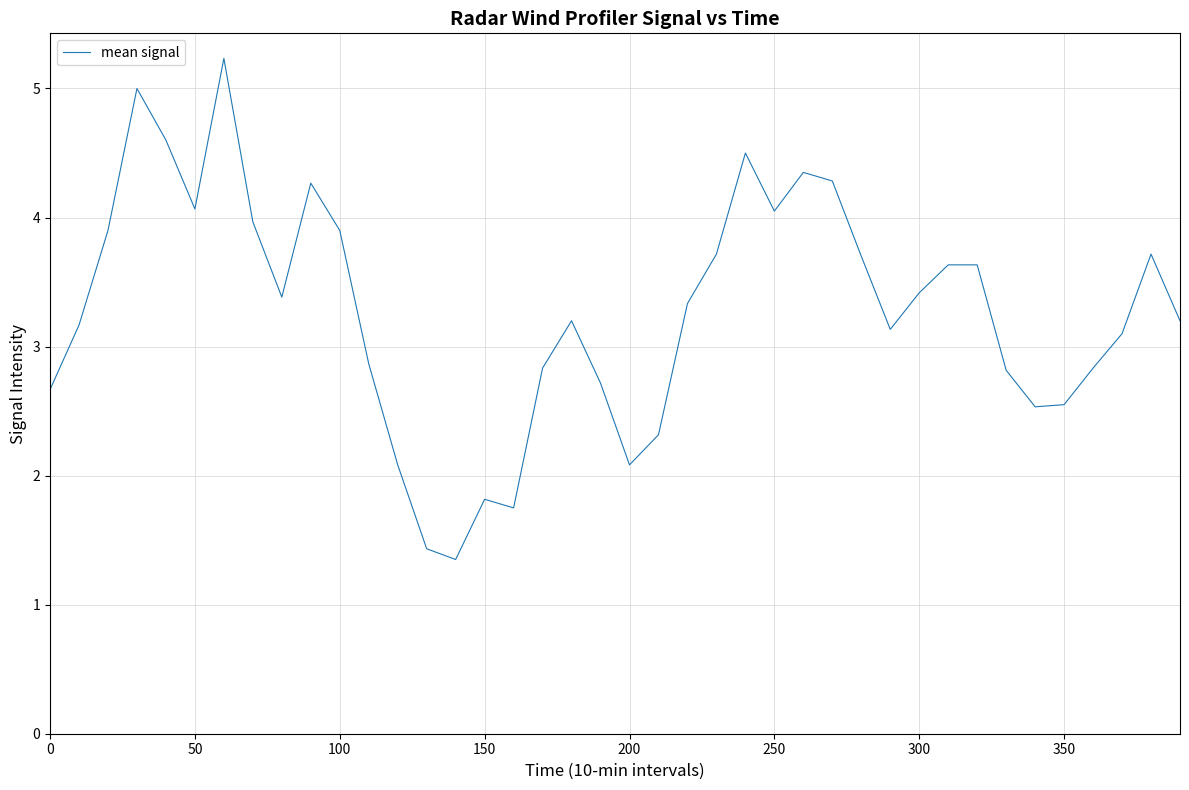

What is the greatest value displayed?

5.2